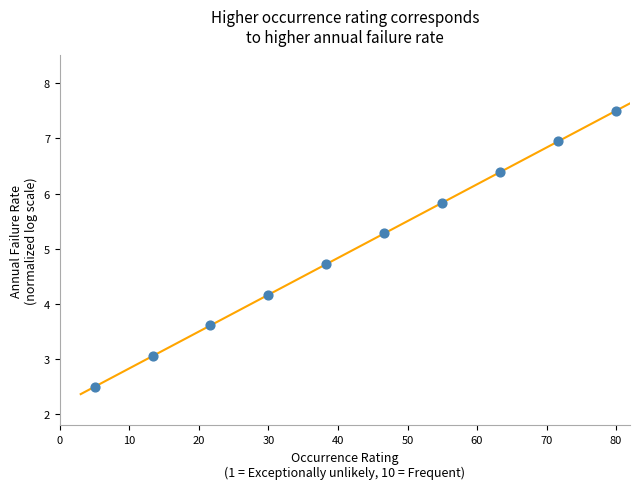

What is the average X value?

42.5